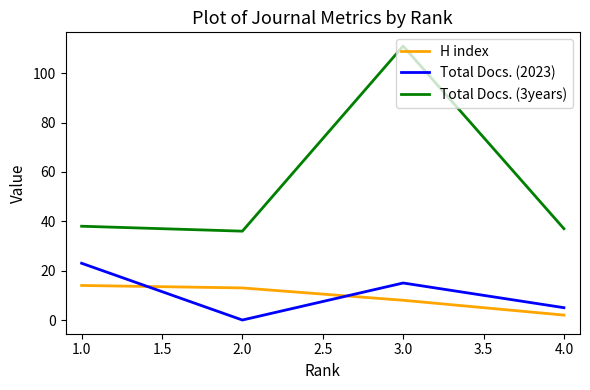

Where is Total Docs. (2023) nearest to the value 11?

3.0